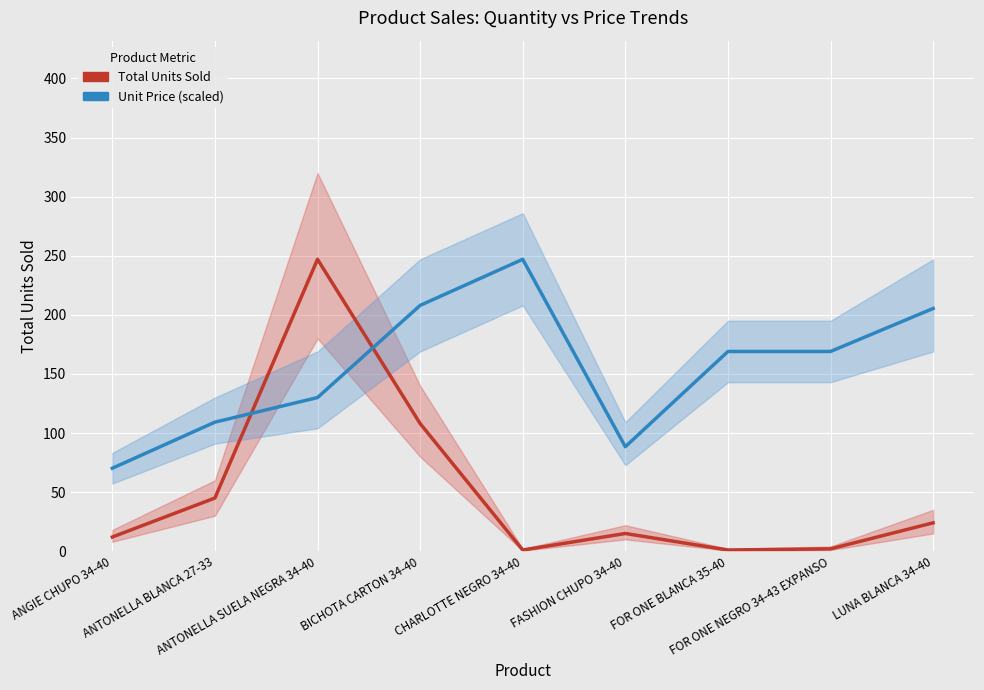

Where is the first local minimum for Unit Price (scaled)?

FASHION CHUPO 34-40